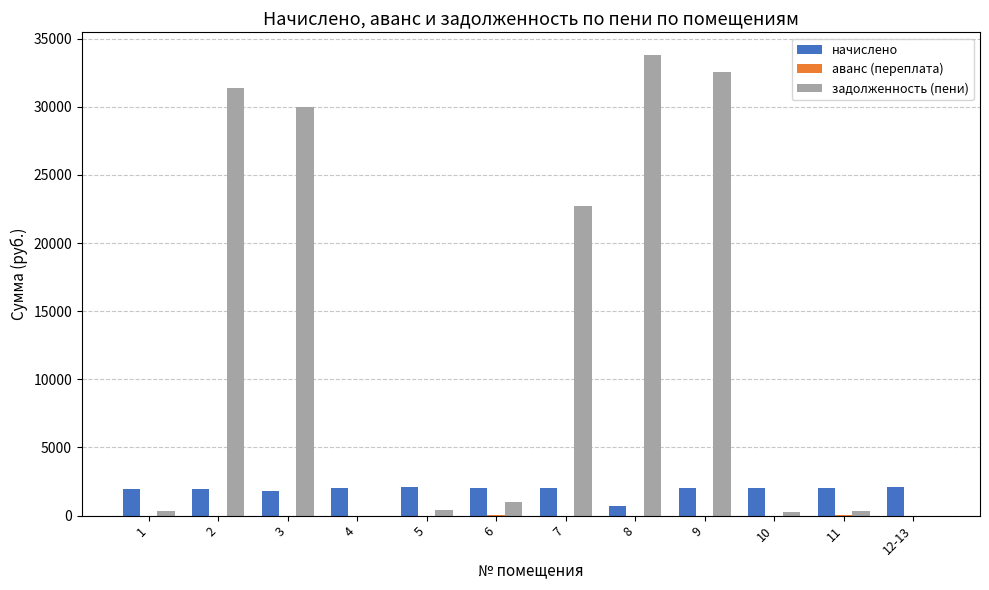

Which label corresponds to the largest value in the chart?

8